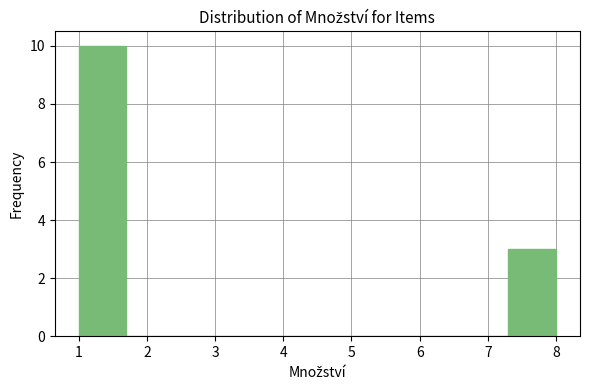

Over which range of the x-axis is the bar tallest?

1.0 to 1.7